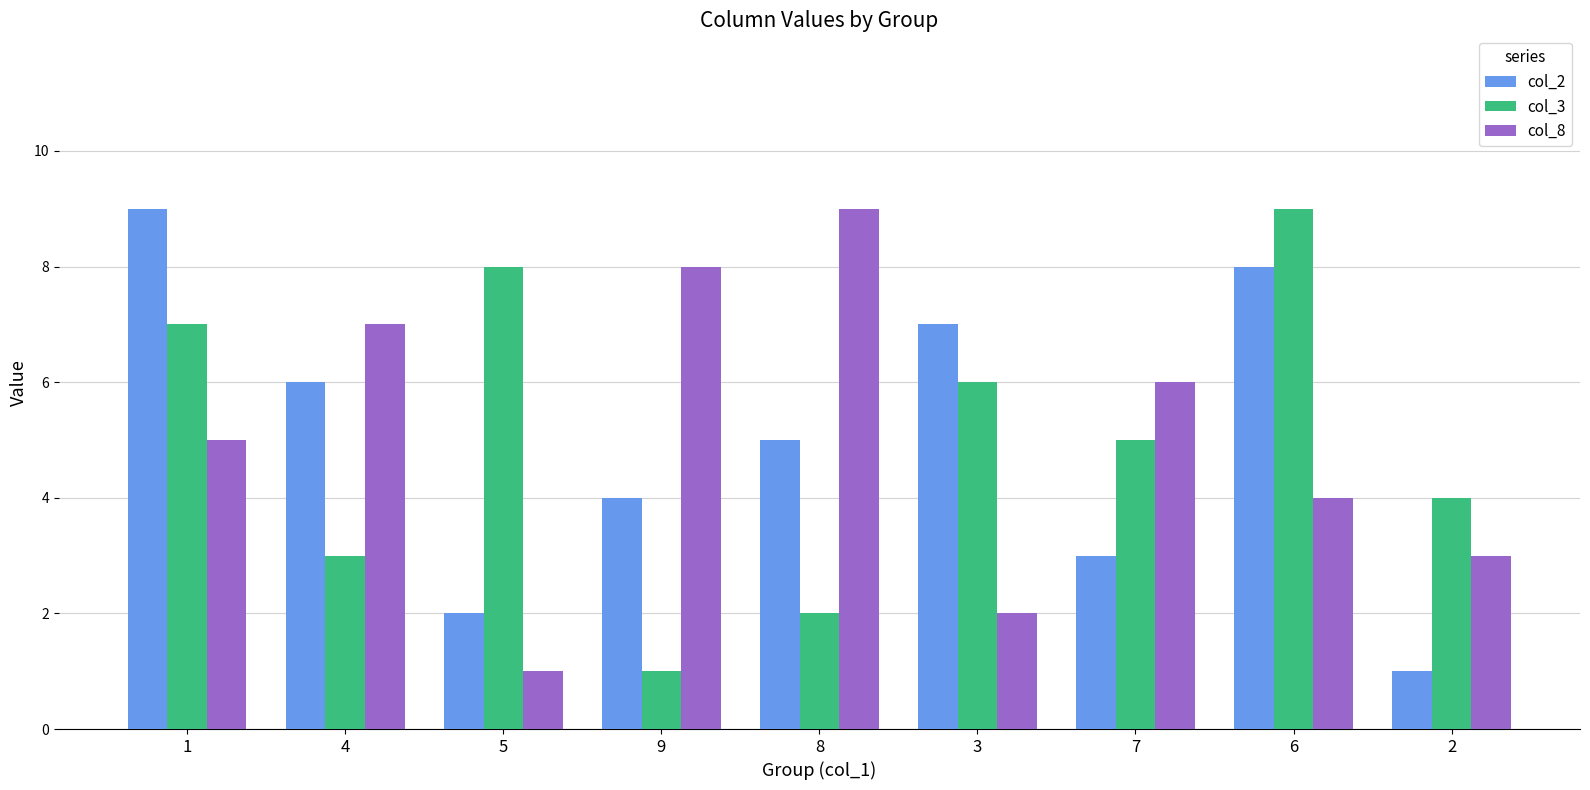

What are all the series names shown in the legend?

col_2, col_3, col_8